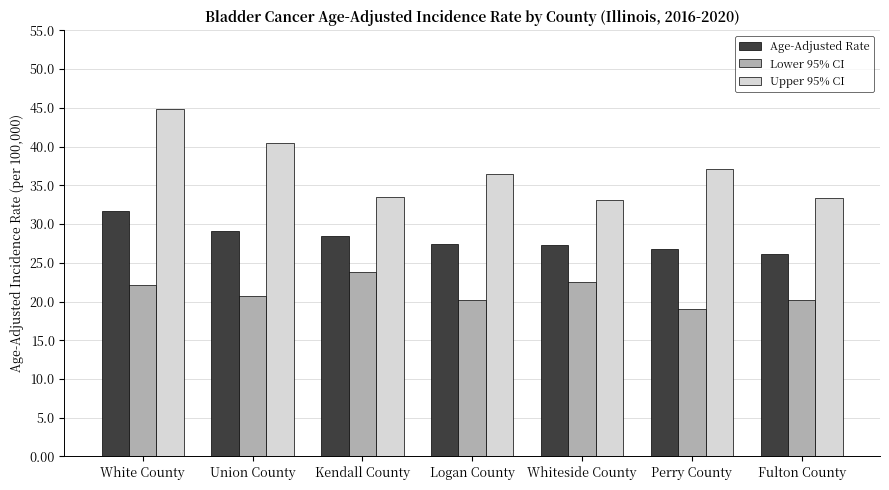

Read the Age-Adjusted Rate value at Whiteside County.

27.3